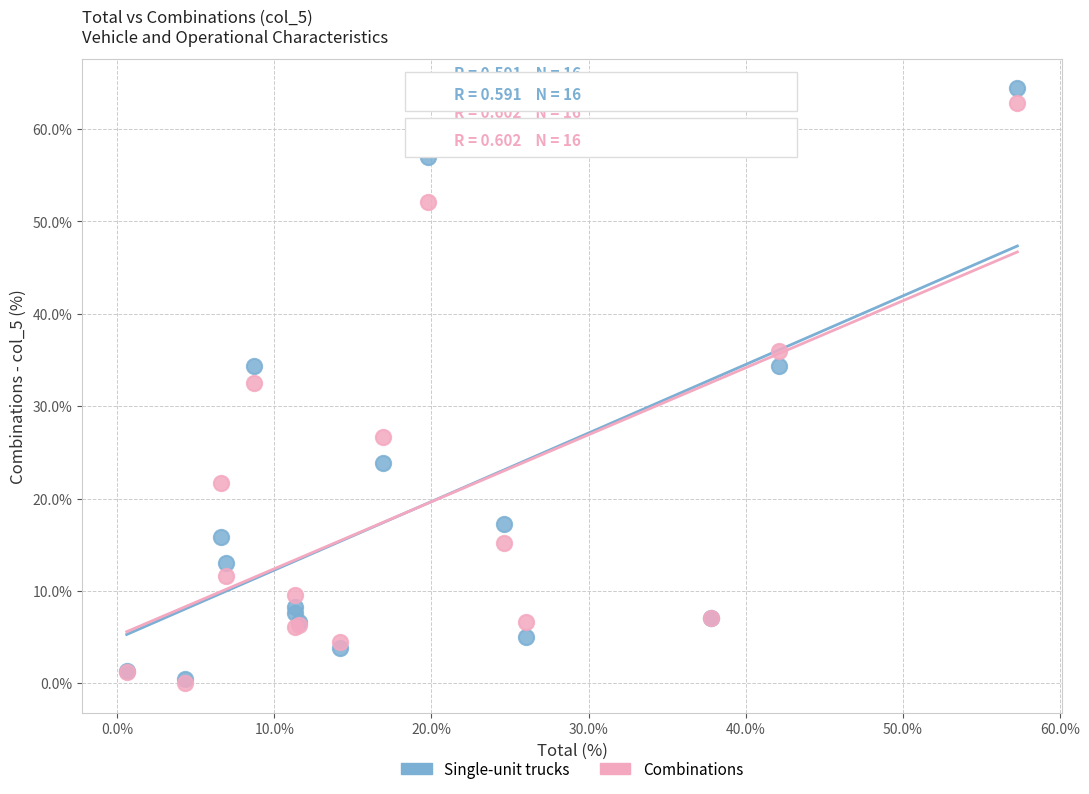

In the Combinations series, what Y value is closest to 31?

32.5